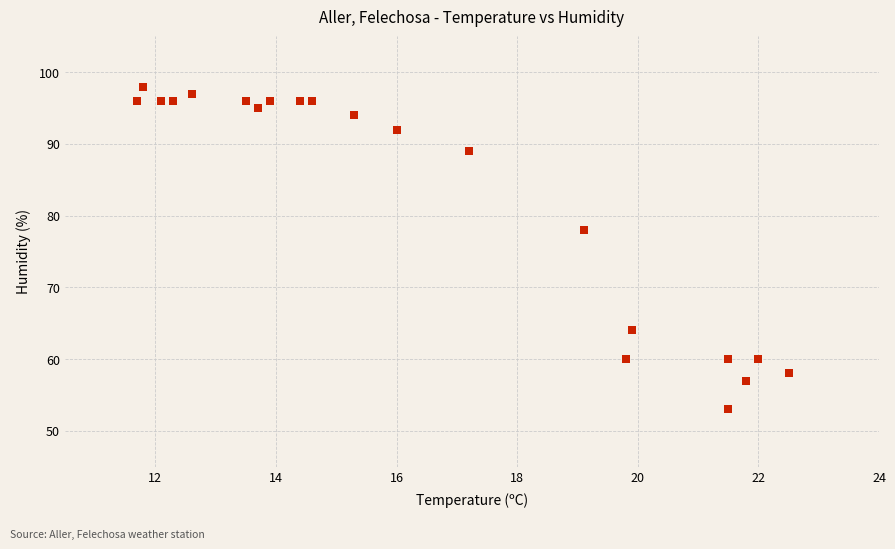

What Y value in the scatter plot is closest to 75?

78